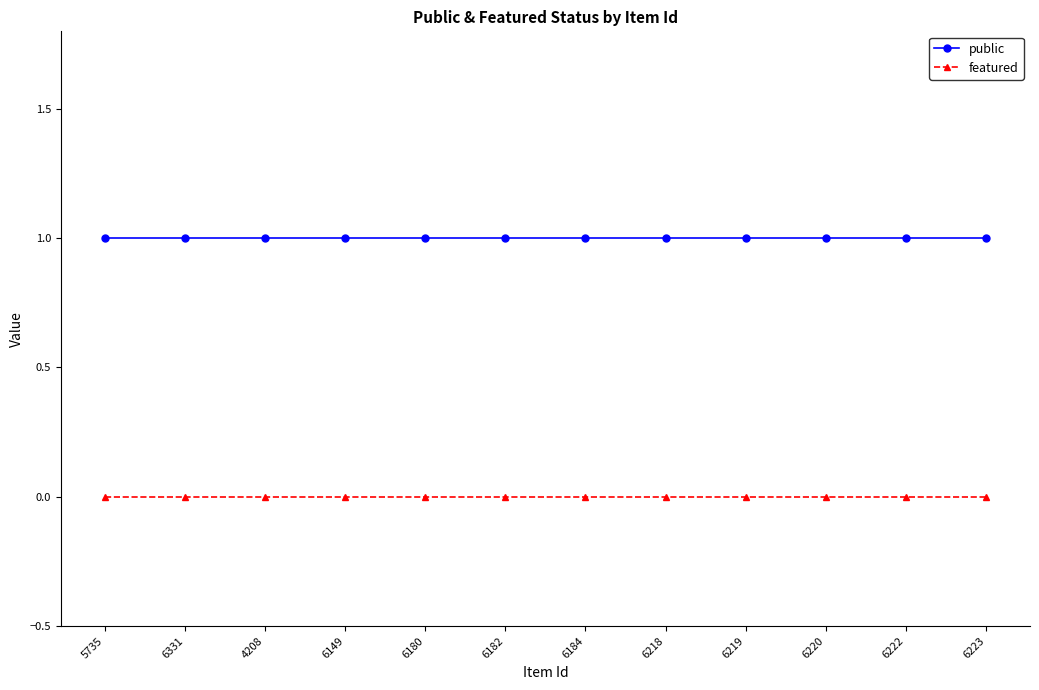

What are all the series names shown in the legend?

public, featured